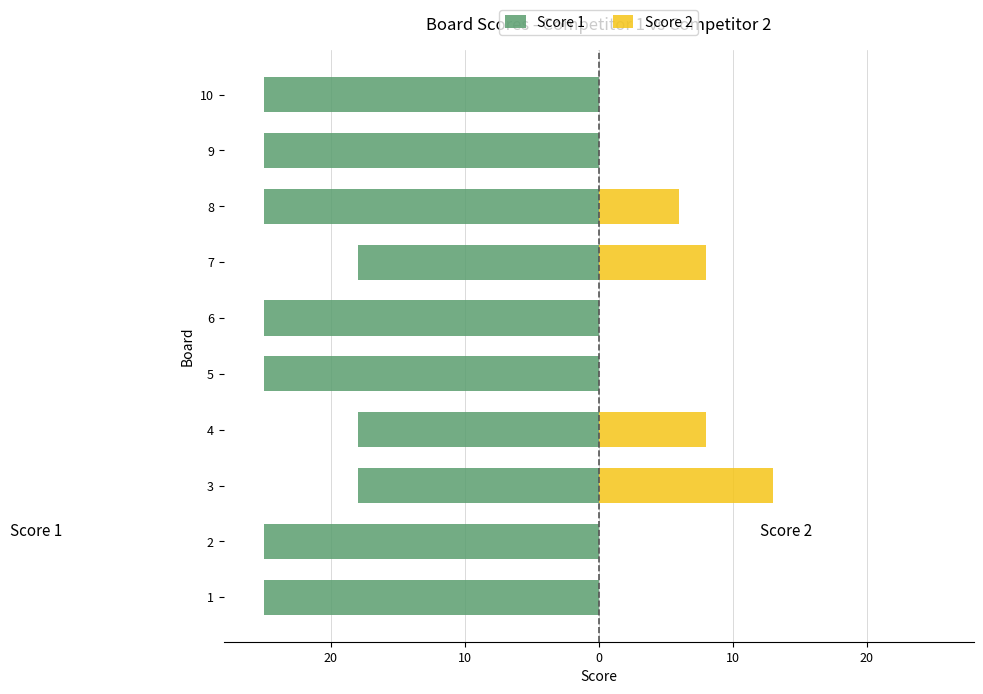

List the series in order of their peak value, lowest first.

Score 1, Score 2